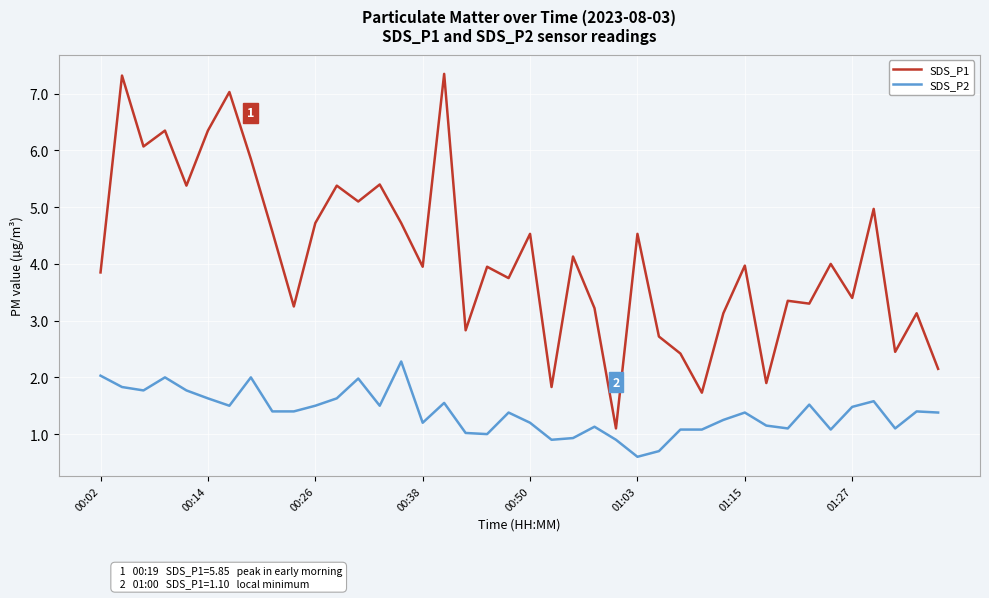

True or false: SDS_P2 and SDS_P1 intersect in this chart.

False